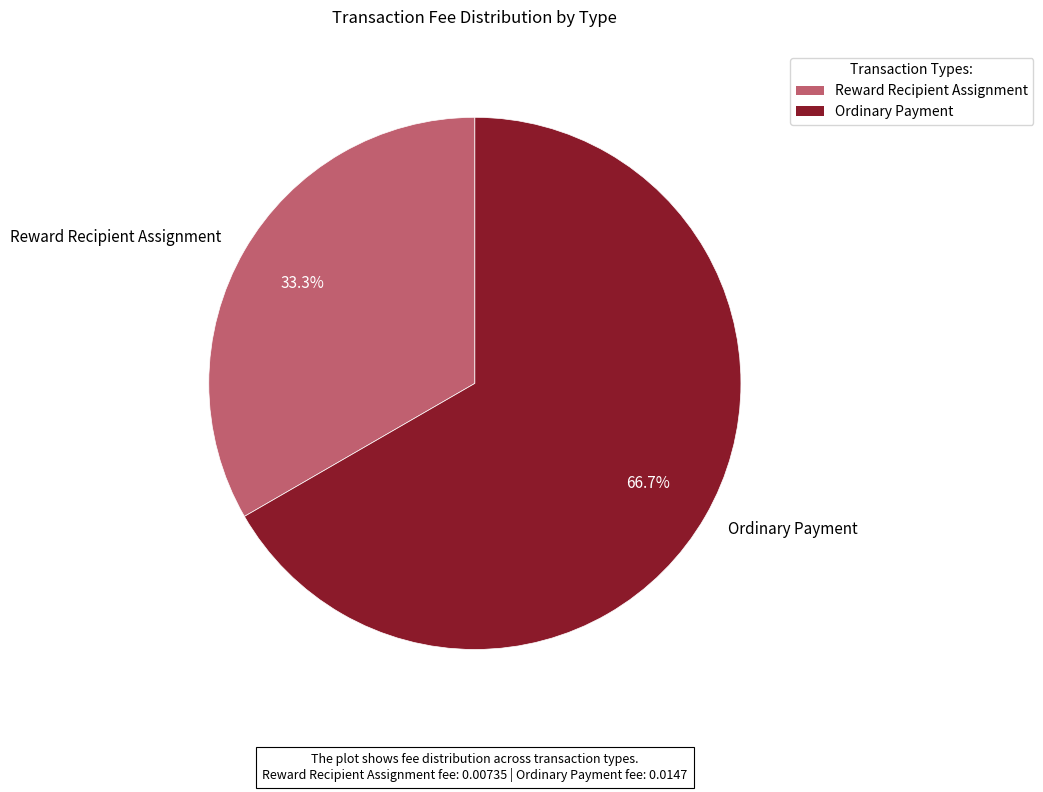

Is it true that Ordinary Payment is 67% of the pie?

True